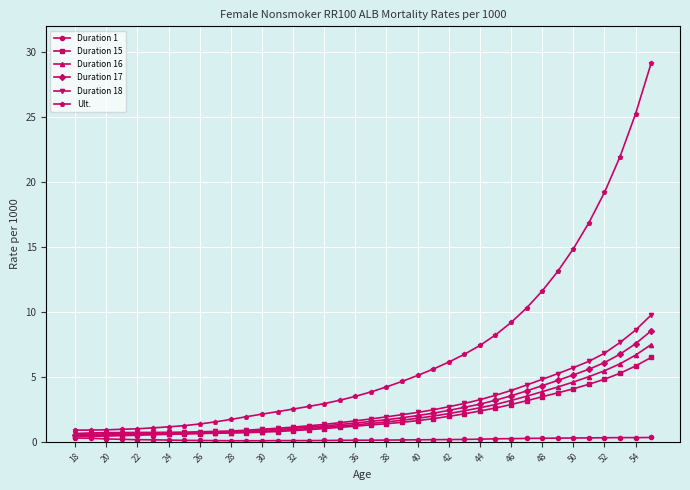

Which series has the largest range (max minus min)?

Ult.